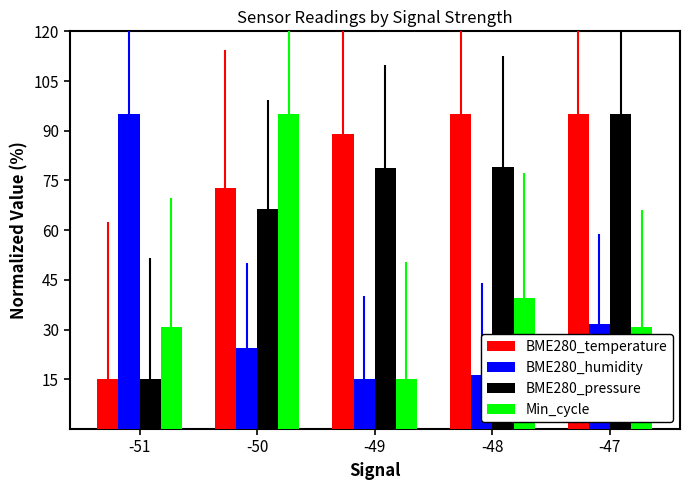

Where does the BME280_pressure series first go above 78?

-49